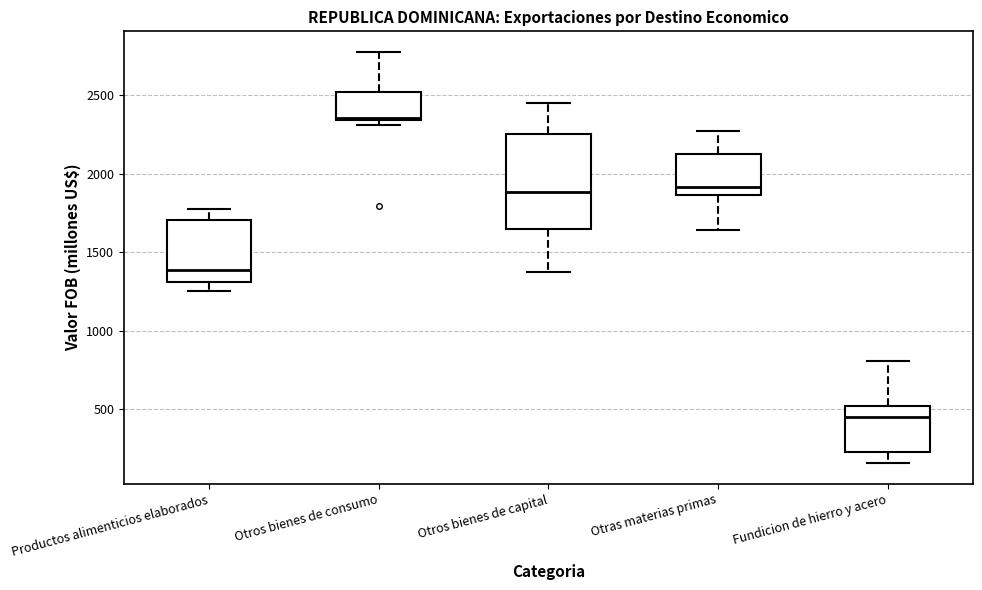

Where is the lower edge of the box for Otros bienes de capital on the y-axis? The values are not printed on the chart, so give them approximately, as read against the axis.

1650